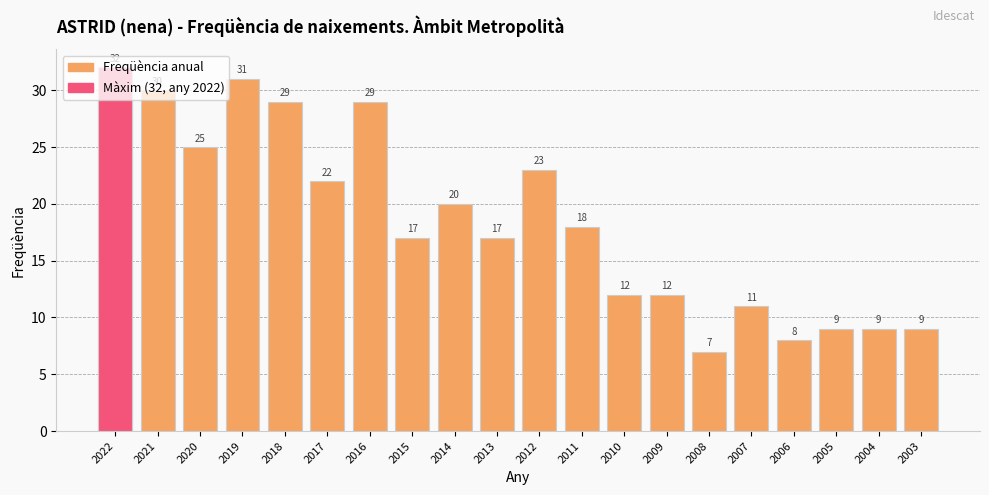

Reading left to right, extract all data points from this chart.

2022=32	2021=30	2020=25	2019=31	2018=29	2017=22	2016=29	2015=17	2014=20	2013=17	2012=23	2011=18	2010=12	2009=12	2008=7	2007=11	2006=8	2005=9	2004=9	2003=9